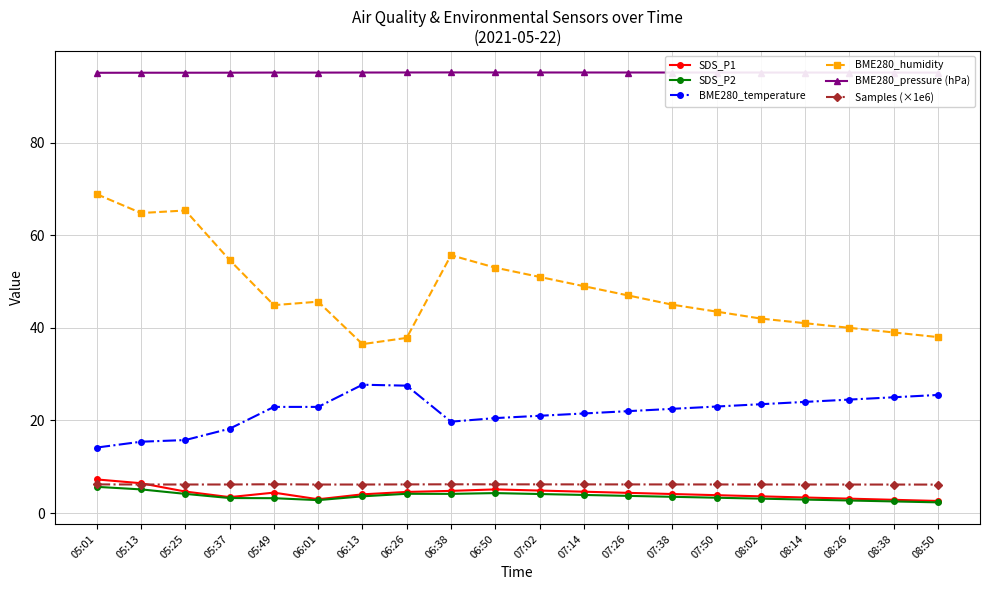

How many data points does each series have?

20